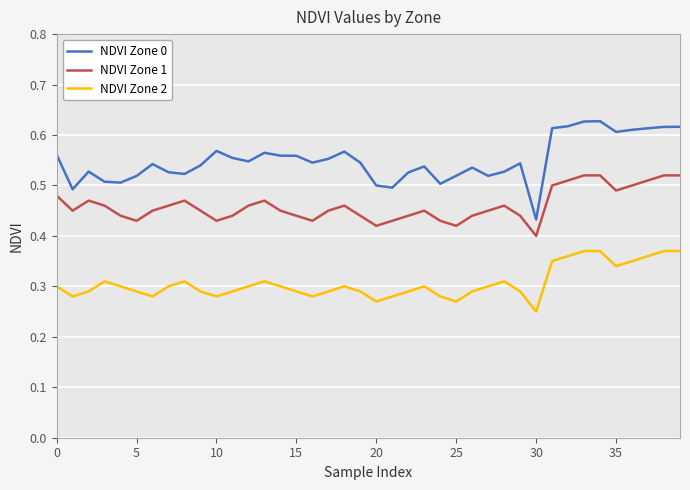

Rank the series by their maximum value, from highest to lowest.

NDVI Zone 0, NDVI Zone 1, NDVI Zone 2